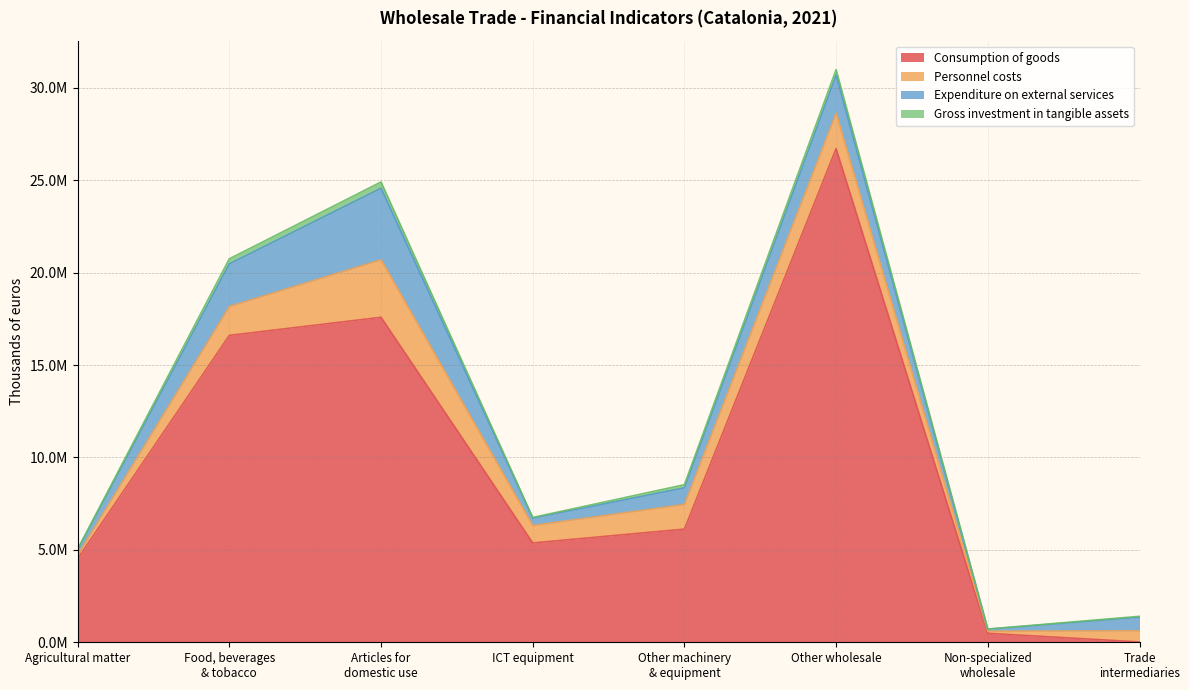

What is the total value across all series at ICT equipment?

6753805